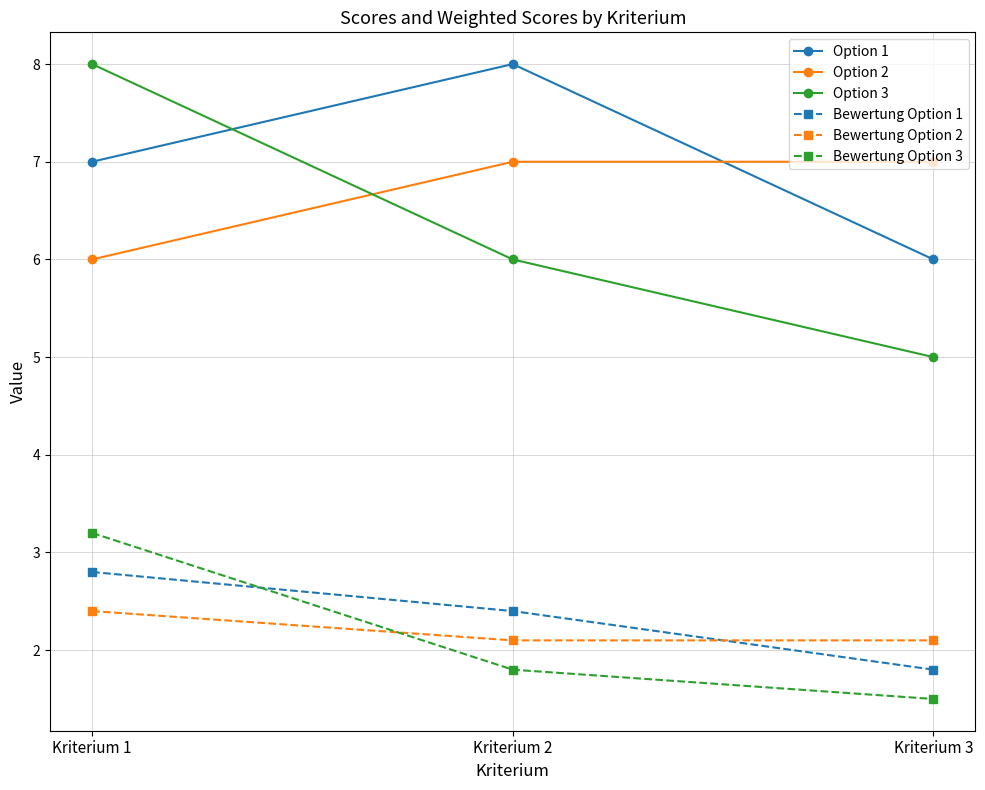

What is the spread (max minus min) of values at Kriterium 2?

6.2